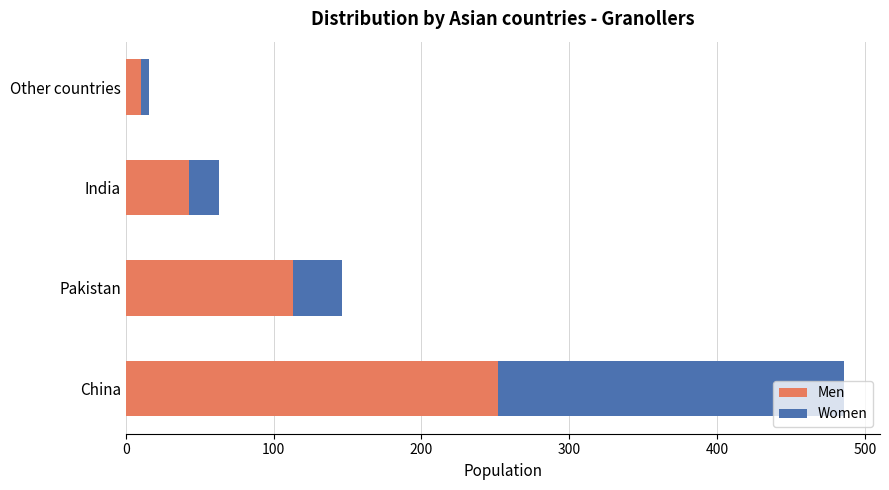

What is the highest value of the Men series?

252